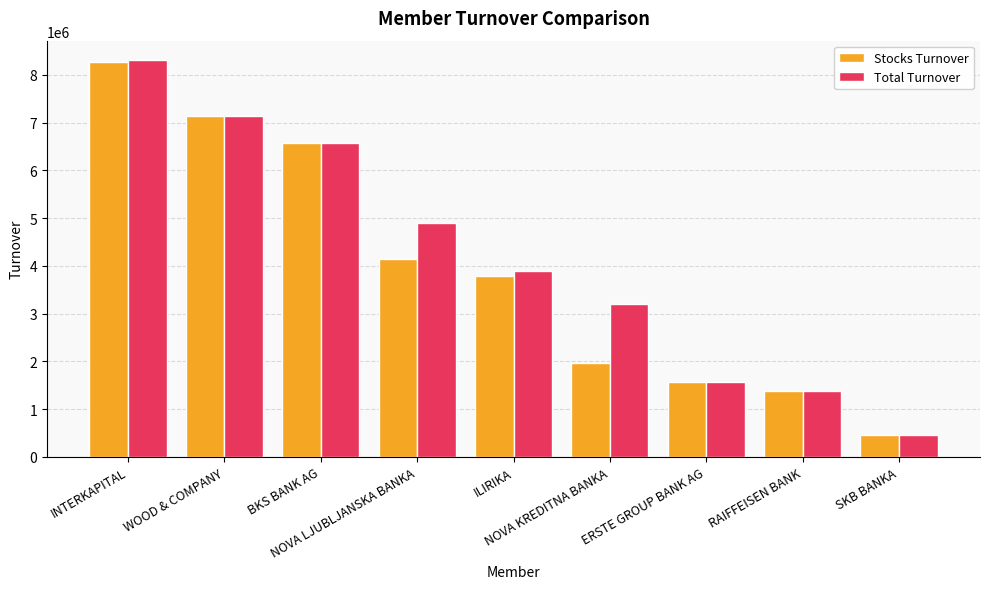

At how many categories does at least one series exceed 3372365?

5